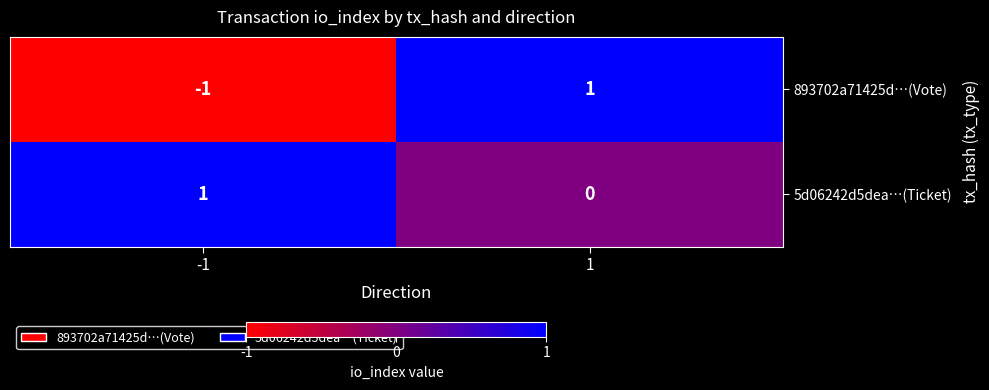

Reading left to right, transcribe all the data shown in this chart.

893702a71425d…(Vote): -1	1
5d06242d5dea…(Ticket): 1	0